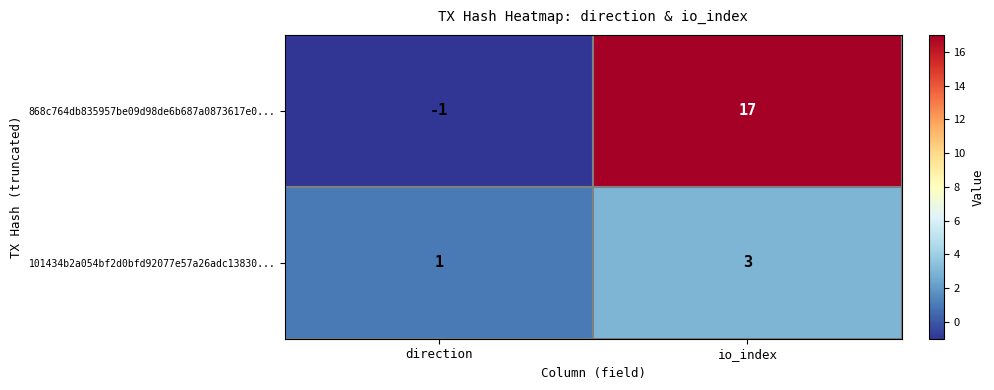

Reading left to right, transcribe all the data shown in this chart.

868c764db835957be09d98de6b687a0873617e0...: direction=-1	io_index=17
101434b2a054bf2d0bfd92077e57a26adc13830...: direction=1	io_index=3